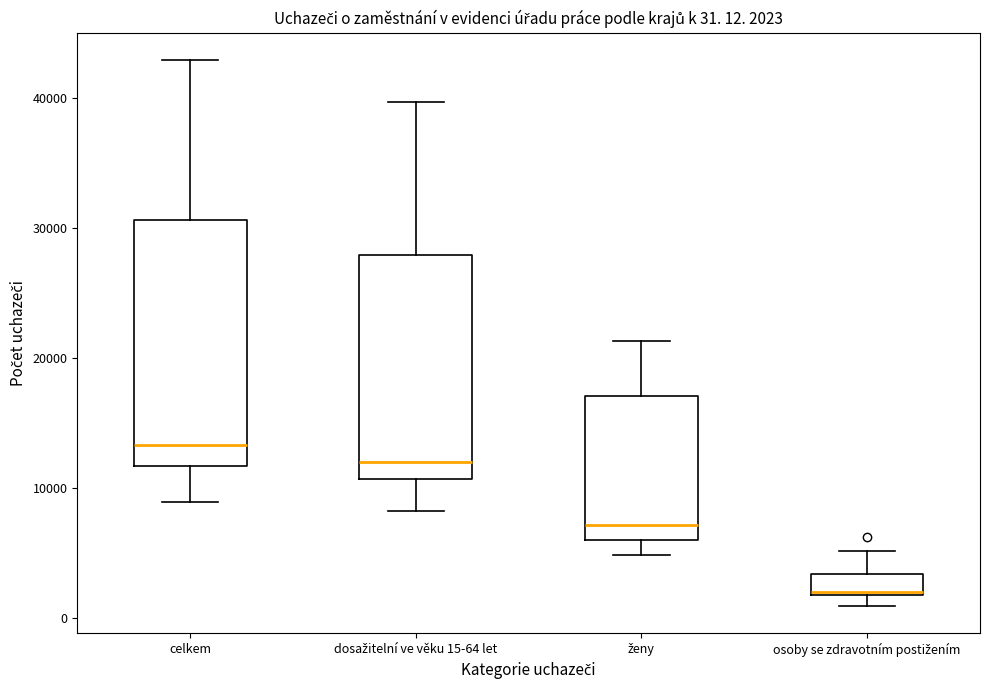

Which box has the lowest median line?

osoby se zdravotním postižením